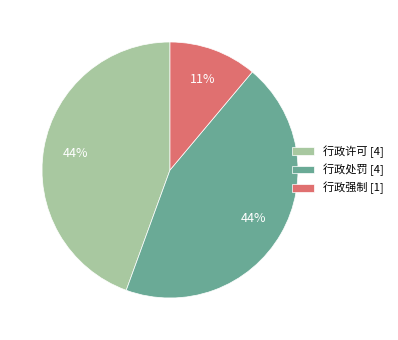

Between 行政许可 and 行政强制, which is larger?

行政许可